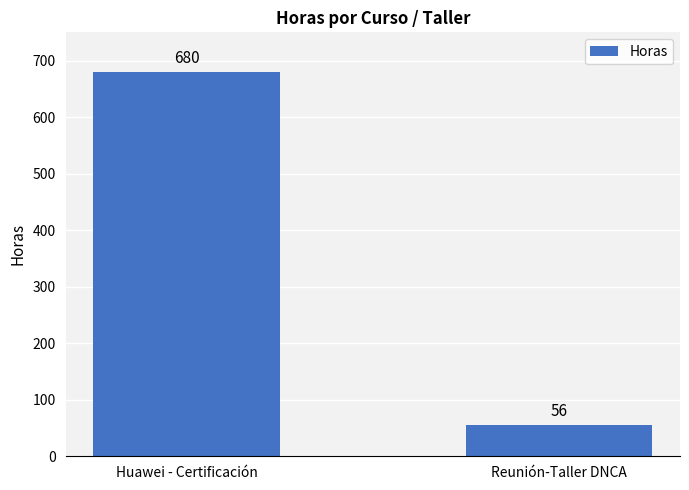

What is the label of the 1st bar from the left?

Huawei - Certificación